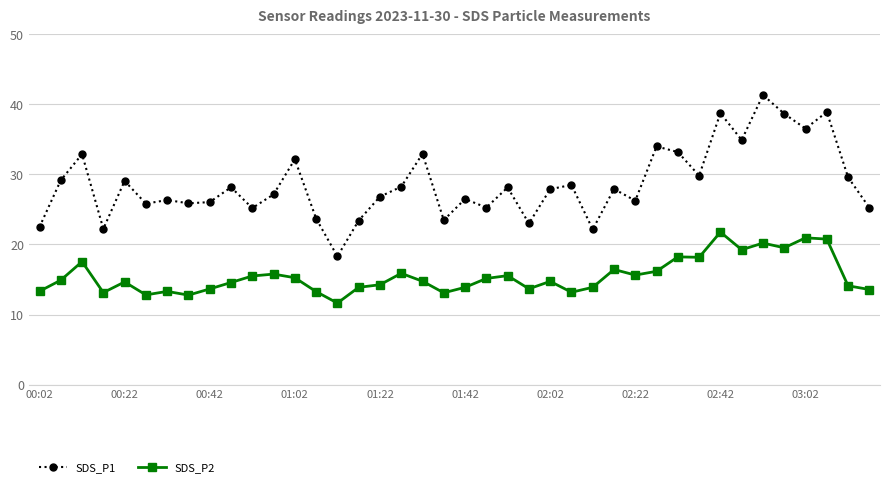

What is the difference between the maximum and minimum values in the SDS_P2 series?

10.1